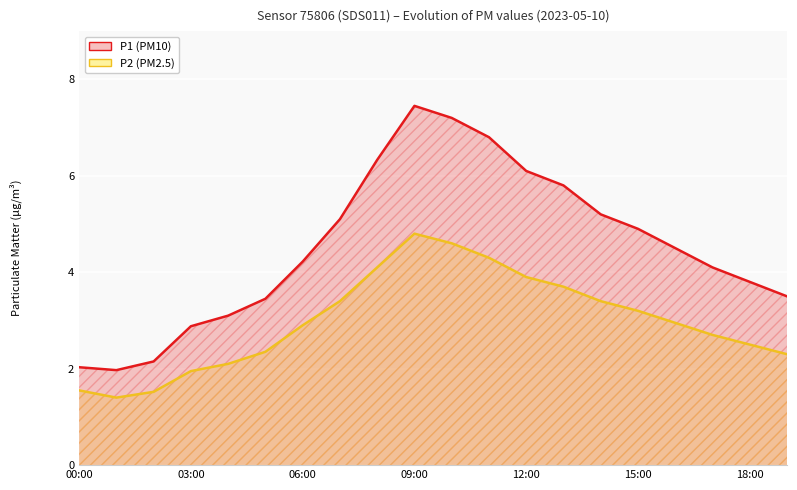

What is the maximum value shown in the chart?

7.5